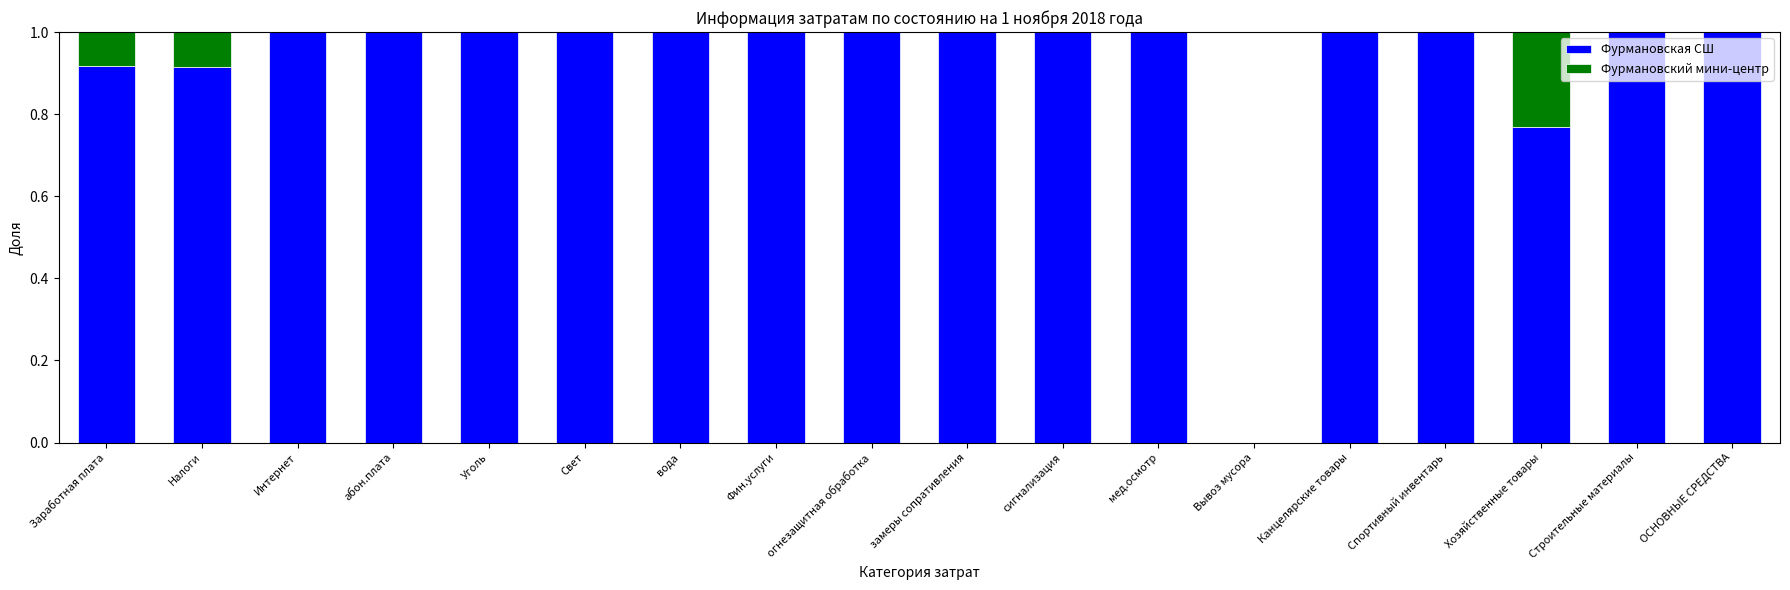

What is the total value across all series at абон.плата?

1.0